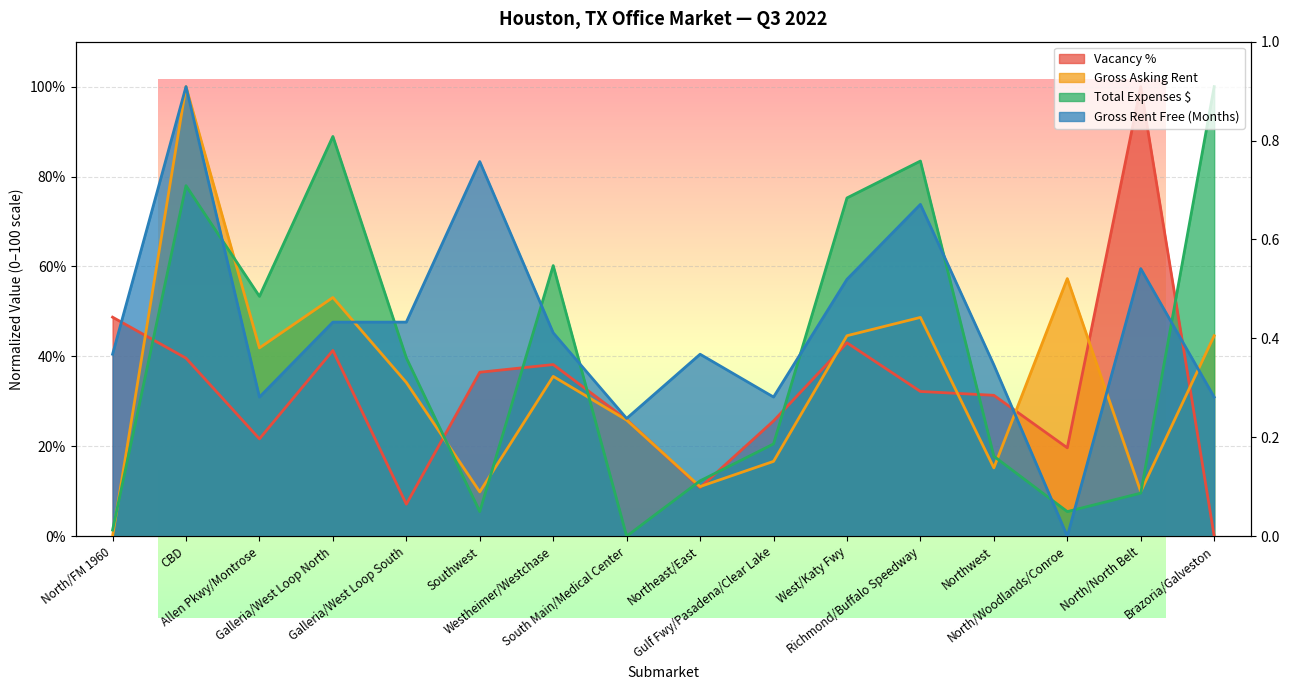

Which series has the largest total across all categories?

Gross Rent Free (Months)